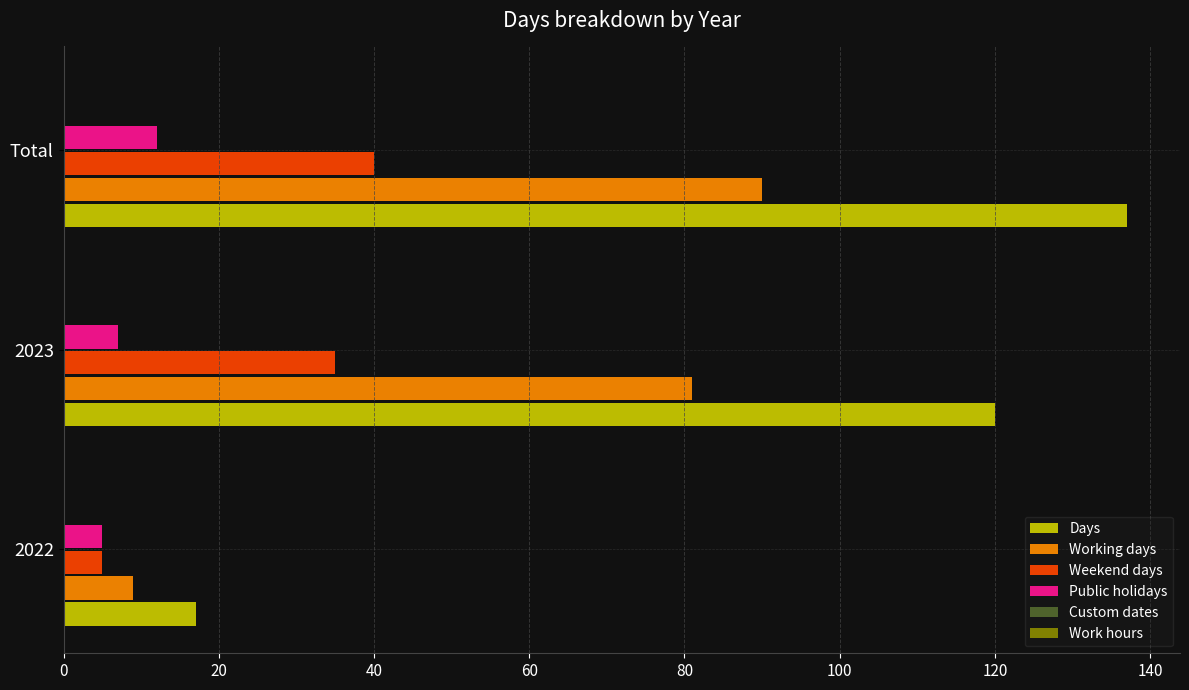

What is the sum of all Public holidays values?

24